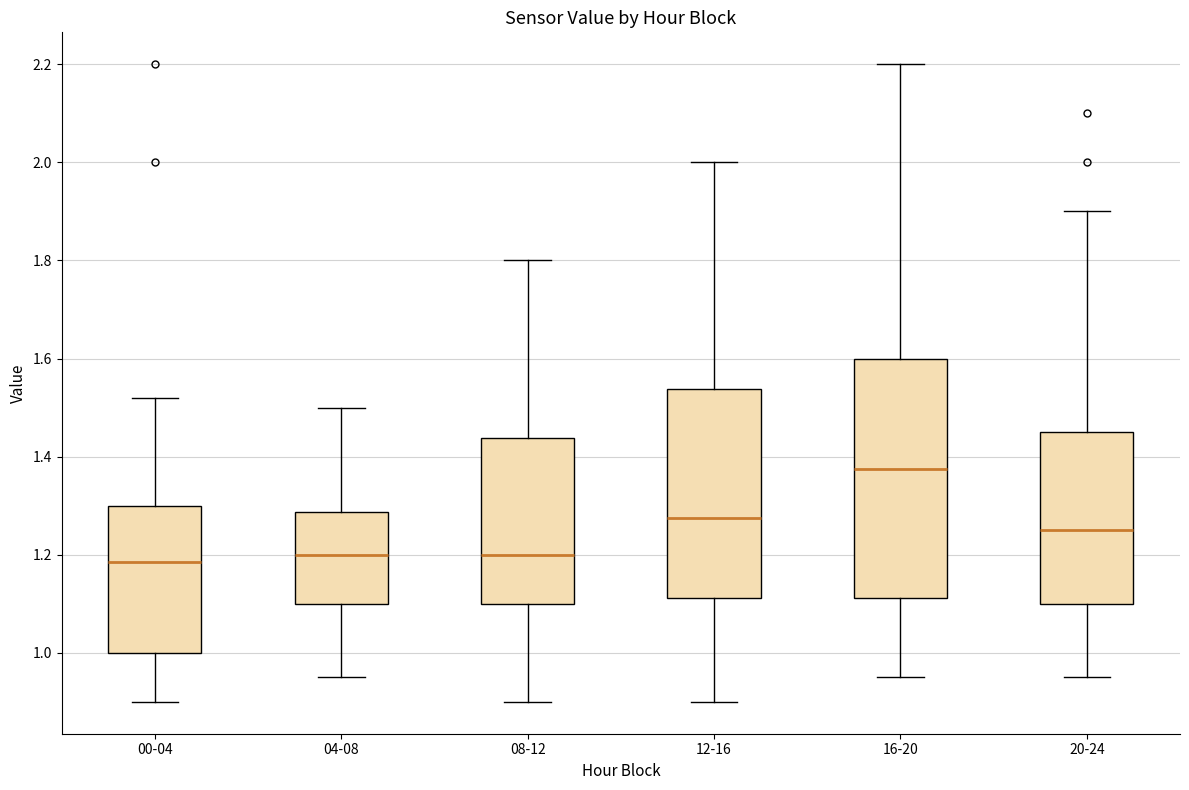

Which box has the highest median line?

16-20